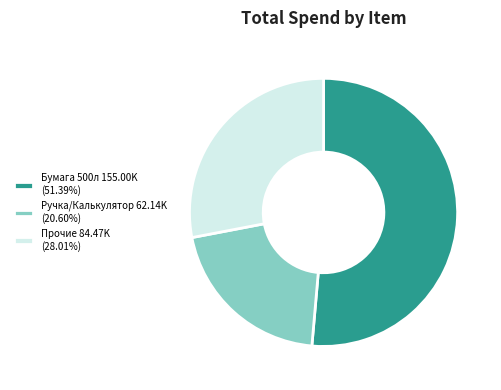

Count the number of slices in the pie.

3